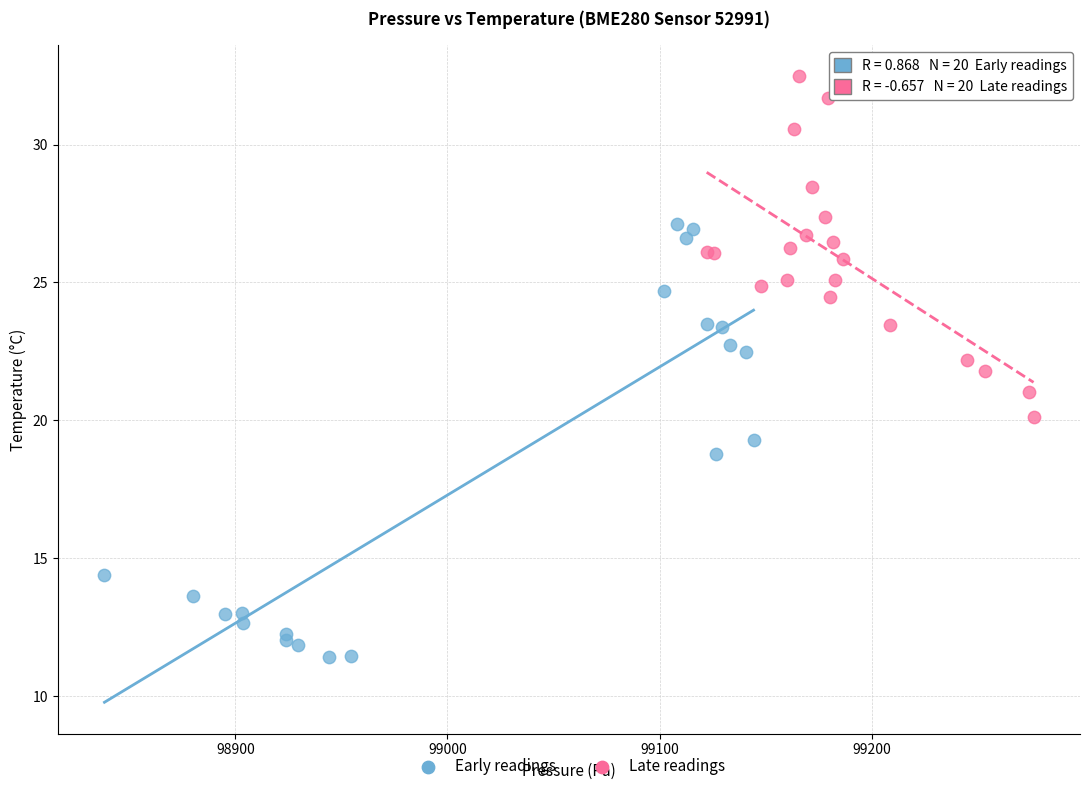

Which series reaches the maximum Y coordinate?

Late readings